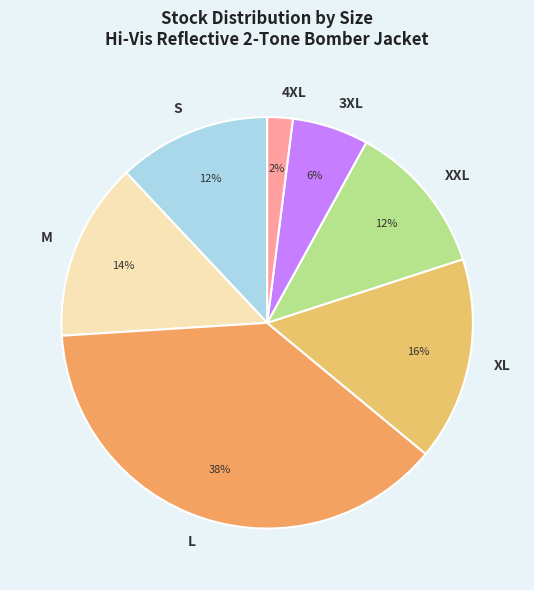

Approximately how many times larger is the value at S compared to XXL?

1.0